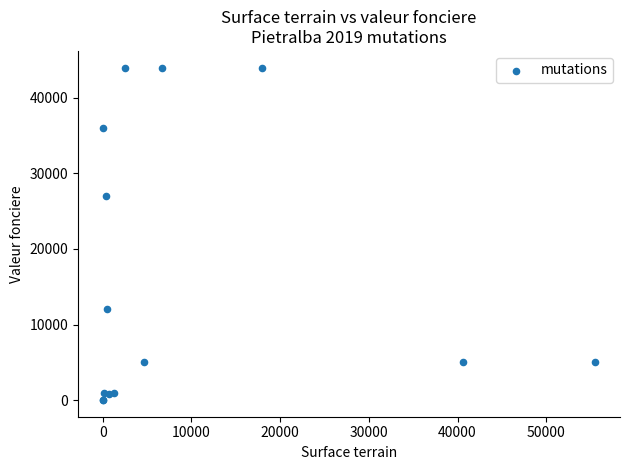

What Y value in the scatter plot is closest to 22000?

27000